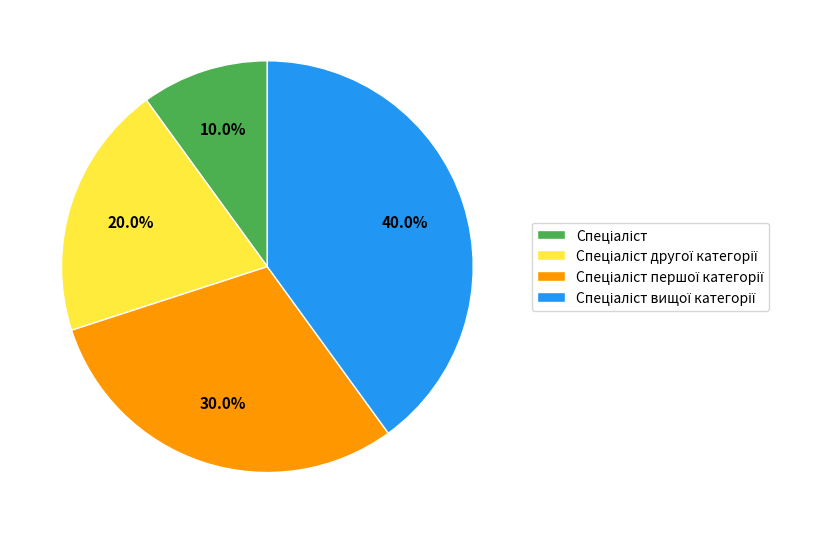

Does any single category account for the majority?

No